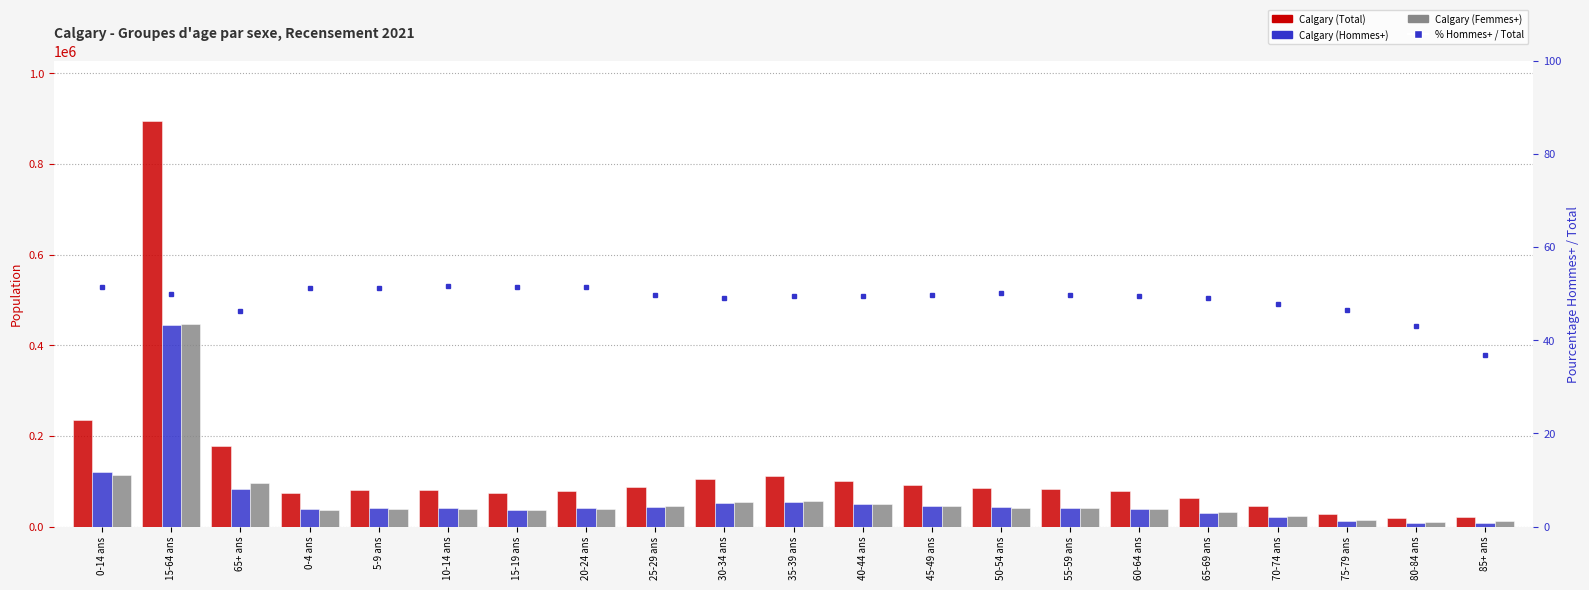

Reading right to left, extract all data points from this chart.

Calgary (Total): 85+ ans=20420.0	80-84 ans=19405.0	75-79 ans=28965.0	70-74 ans=46495.0	65-69 ans=62120.0	60-64 ans=77790.0	55-59 ans=82570.0	50-54 ans=84725.0	45-49 ans=91385.0	40-44 ans=100080.0	35-39 ans=110765.0	30-34 ans=105960.0	25-29 ans=88385.0	20-24 ans=78365.0	15-19 ans=73490.0	10-14 ans=81425.0	5-9 ans=80585.0	0-4 ans=73840.0	65+ ans=177405.0	15-64 ans=893525.0	0-14 ans=235855.0
Calgary (Hommes+): 85+ ans=7540.0	80-84 ans=8370.0	75-79 ans=13485.0	70-74 ans=22225.0	65-69 ans=30410.0	60-64 ans=38450.0	55-59 ans=41000.0	50-54 ans=42550.0	45-49 ans=45430.0	40-44 ans=49490.0	35-39 ans=54785.0	30-34 ans=52030.0	25-29 ans=43930.0	20-24 ans=40280.0	15-19 ans=37720.0	10-14 ans=42055.0	5-9 ans=41225.0	0-4 ans=37865.0	65+ ans=82035.0	15-64 ans=445660.0	0-14 ans=121145.0
Calgary (Femmes+): 85+ ans=12875.0	80-84 ans=11035.0	75-79 ans=15485.0	70-74 ans=24270.0	65-69 ans=31710.0	60-64 ans=39345.0	55-59 ans=41570.0	50-54 ans=42175.0	45-49 ans=45945.0	40-44 ans=50595.0	35-39 ans=55985.0	30-34 ans=53930.0	25-29 ans=44460.0	20-24 ans=38085.0	15-19 ans=35770.0	10-14 ans=39370.0	5-9 ans=39365.0	0-4 ans=35980.0	65+ ans=95375.0	15-64 ans=447865.0	0-14 ans=114710.0
% Hommes+ / Total: 85+ ans=36.9	80-84 ans=43.1	75-79 ans=46.6	70-74 ans=47.8	65-69 ans=49.0	60-64 ans=49.4	55-59 ans=49.7	50-54 ans=50.2	45-49 ans=49.7	40-44 ans=49.5	35-39 ans=49.5	30-34 ans=49.1	25-29 ans=49.7	20-24 ans=51.4	15-19 ans=51.3	10-14 ans=51.6	5-9 ans=51.2	0-4 ans=51.3	65+ ans=46.2	15-64 ans=49.9	0-14 ans=51.4